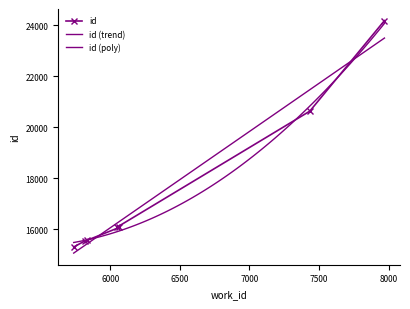

What is the value of the id point at the 7th from the left?

24176